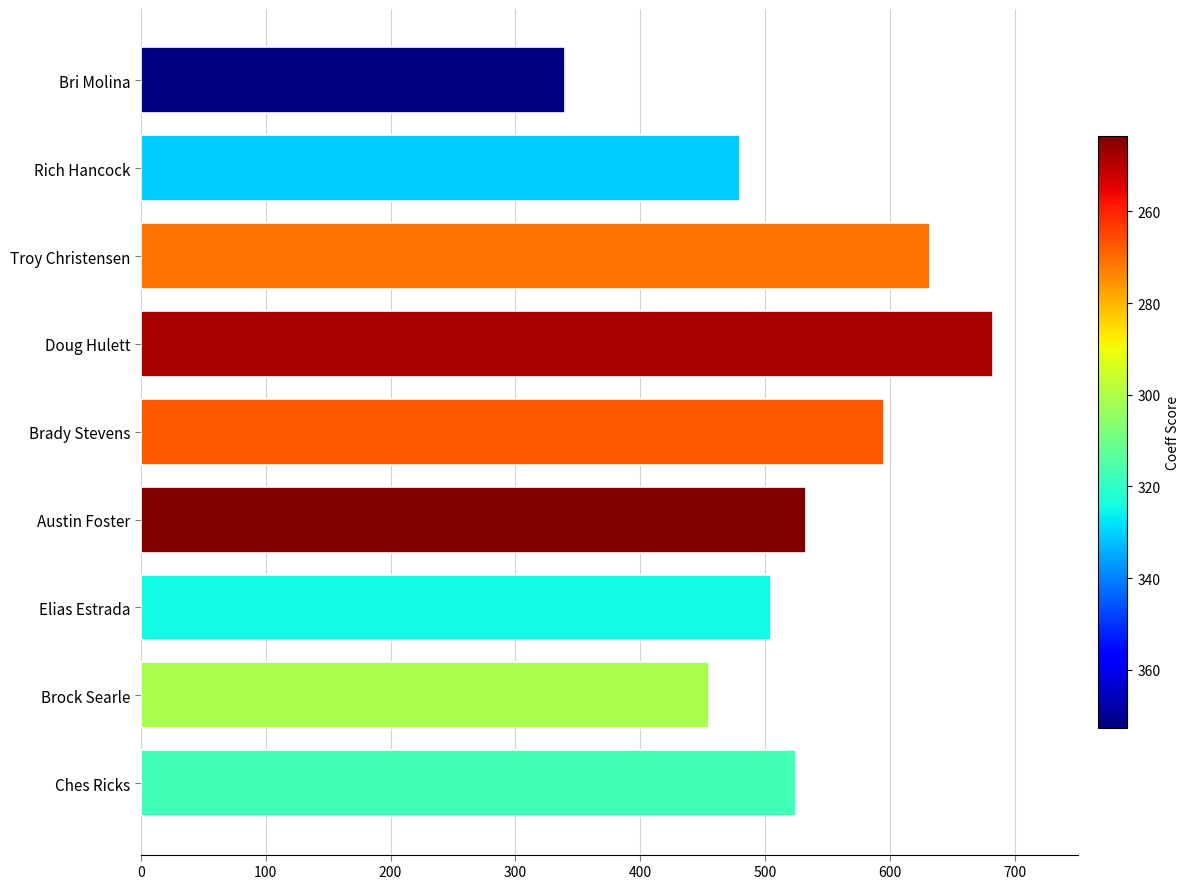

Reading bottom to top, list all the values displayed in this chart.

525.0	455.0	505.0	532.5	595.0	682.5	632.5	480.0	340.0